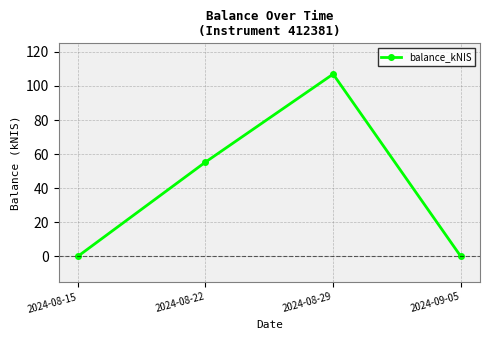

What position from the right is 2024-08-29?

2